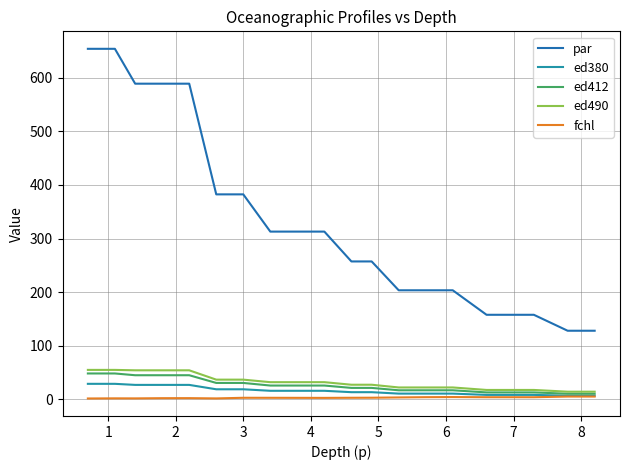

What is the difference between the maximum and minimum values in the ed380 series?

22.2